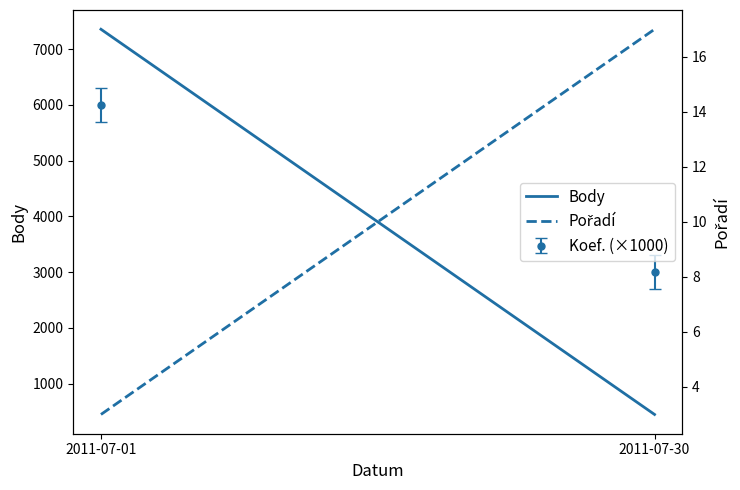

Reading left to right, transcribe all the data shown in this chart.

Body: 7356	448
Pořadí: 3	17